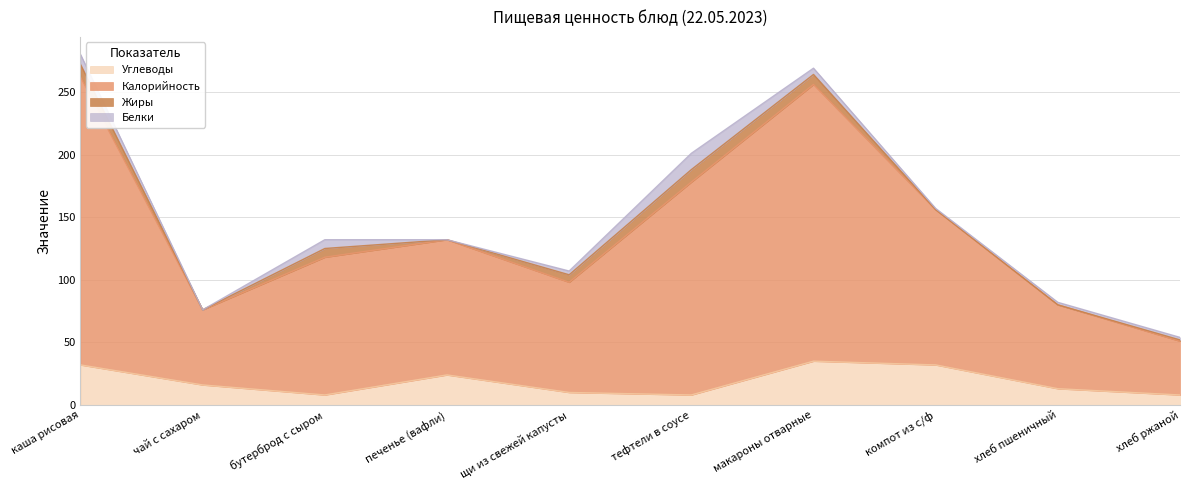

Does the chart have visible grid lines?

Yes